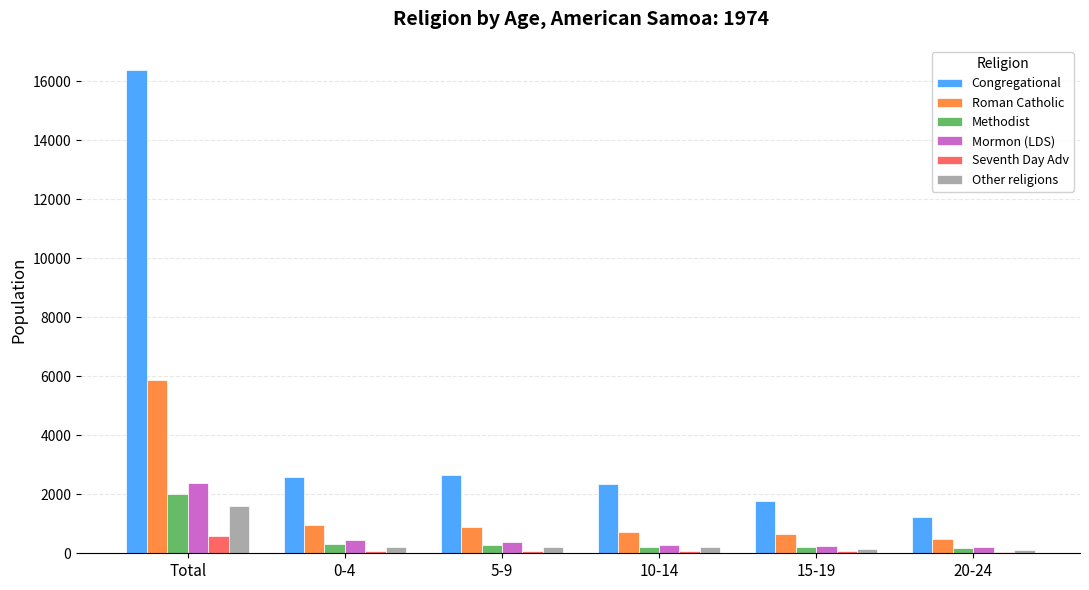

What are all the series names shown in the legend?

Congregational, Roman Catholic, Methodist, Mormon (LDS), Seventh Day Adv, Other religions